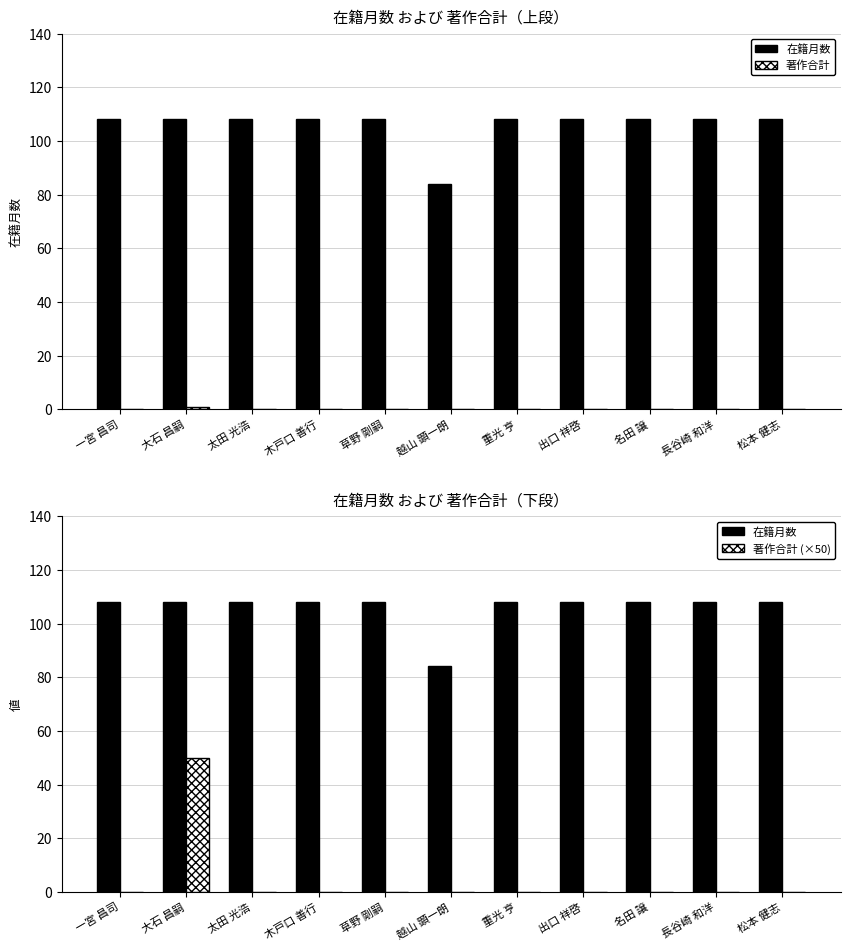

Reading left to right, list all the values displayed in this chart.

在籍月数: 一宮 昌司=108	大石 昌嗣=108	太田 光浩=108	木戸口 善行=108	草野 剛嗣=108	越山 顕一朗=84	重光 亨=108	出口 祥啓=108	名田 譲=108	長谷崎 和洋=108	松本 健志=108
著作合計: 一宮 昌司=0	大石 昌嗣=1	太田 光浩=0	木戸口 善行=0	草野 剛嗣=0	越山 顕一朗=0	重光 亨=0	出口 祥啓=0	名田 譲=0	長谷崎 和洋=0	松本 健志=0
著作合計 (×50): 一宮 昌司=0	大石 昌嗣=50	太田 光浩=0	木戸口 善行=0	草野 剛嗣=0	越山 顕一朗=0	重光 亨=0	出口 祥啓=0	名田 譲=0	長谷崎 和洋=0	松本 健志=0